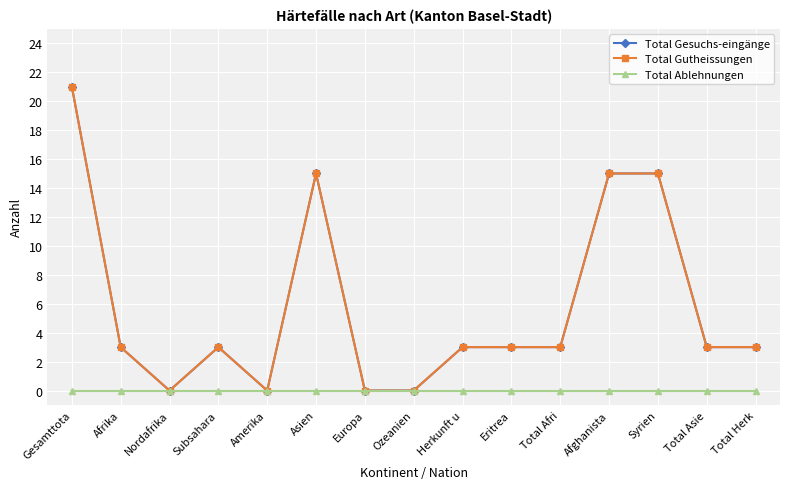

Count the number of categories in the chart.

15